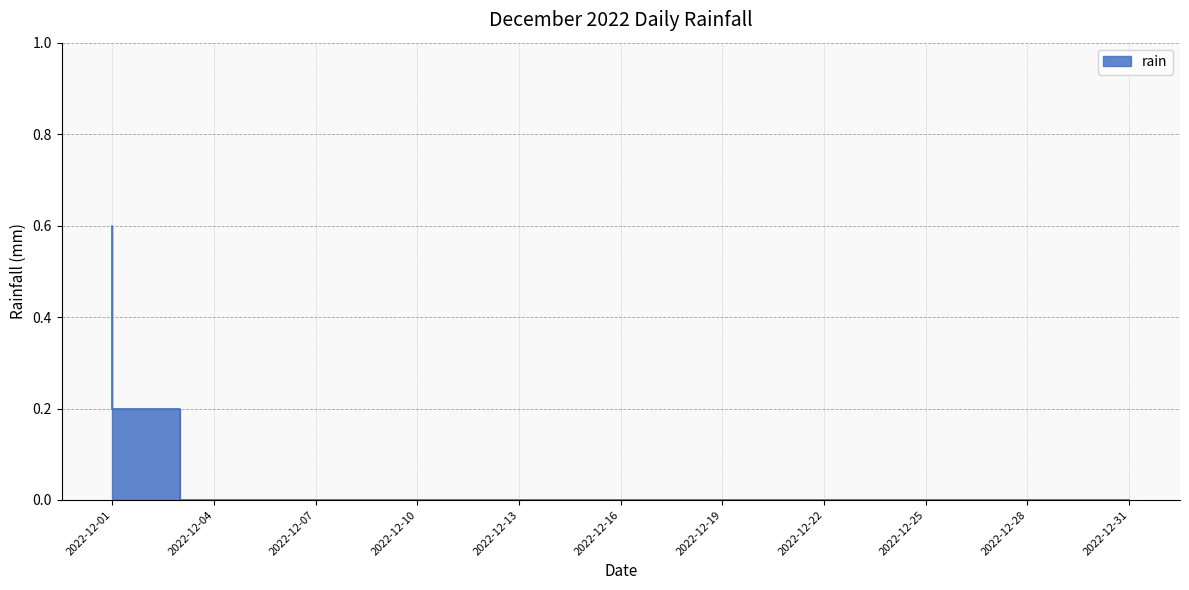

What is the difference between the maximum and minimum values?

0.6